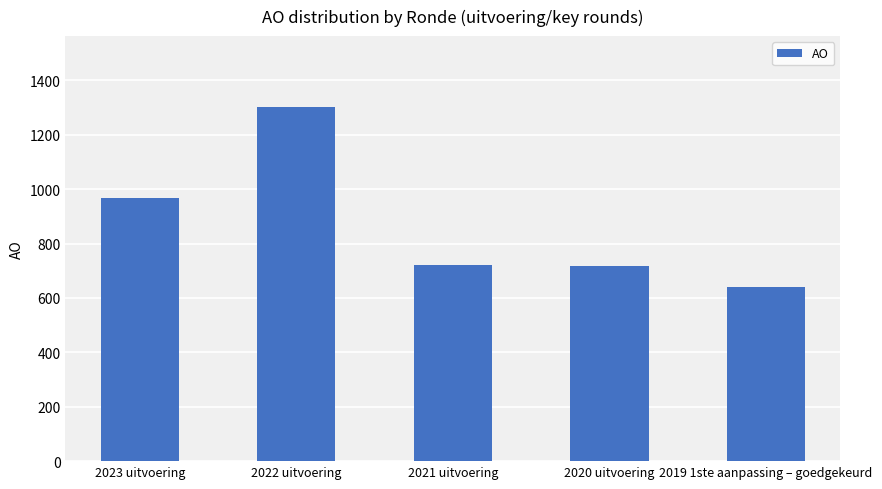

How many bars are there in total?

5